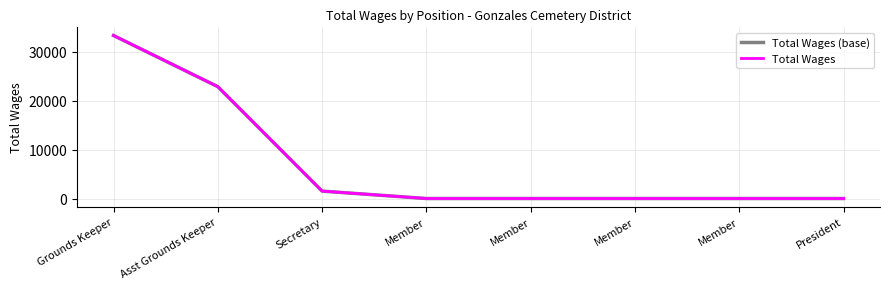

True or false: Total Wages and Total Wages (base) intersect in this chart.

False